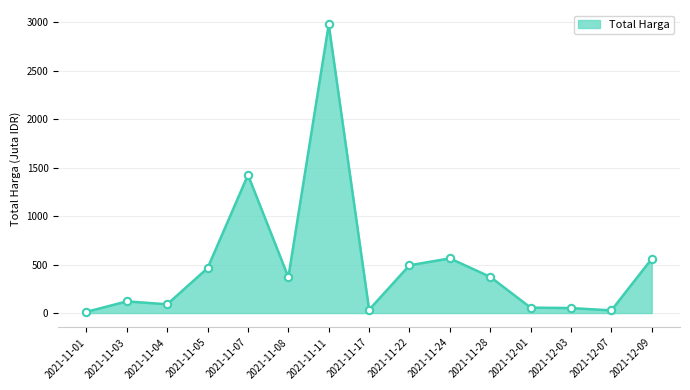

Which has a higher value, 2021-11-07 or 2021-11-03?

2021-11-07